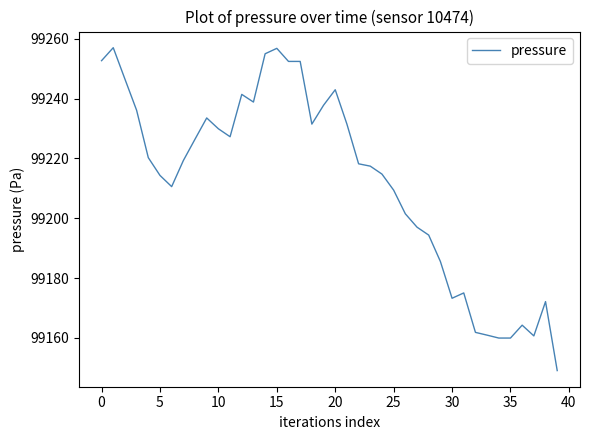

What is the difference between the maximum and minimum values?

108.0